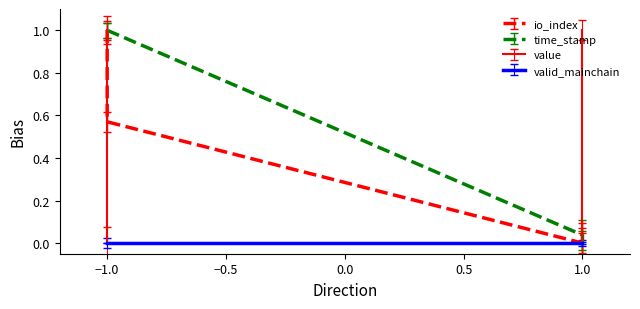

Which series has the largest total across all categories?

time_stamp_norm